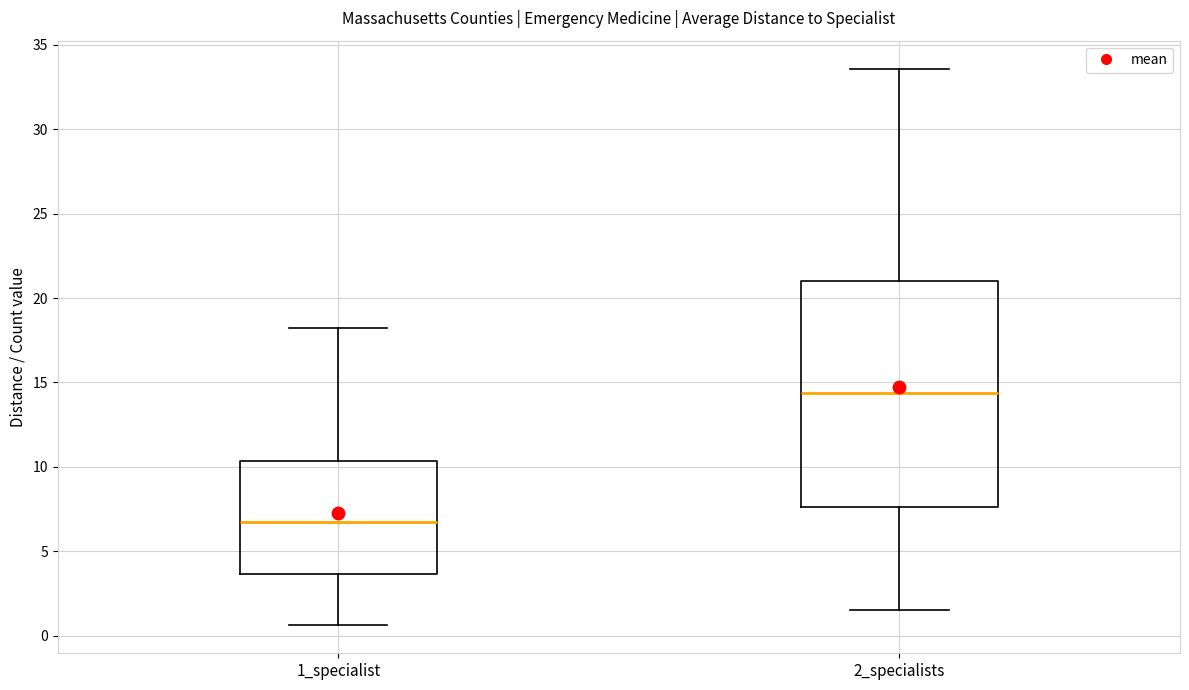

Reading left to right, read every box against the y-axis: the position of its median line, the range the box covers, and the ends of its whiskers. The values are not printed on the chart, so give them approximately, as read against the axis.

1_specialist: median 6.5, box 3.5 to 10.5, whiskers 0.5 to 18.0
2_specialists: median 14.5, box 7.5 to 21.0, whiskers 1.5 to 33.5